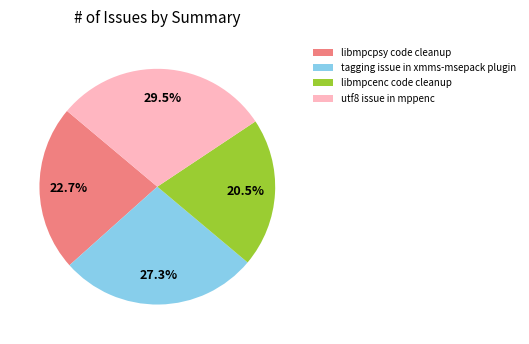

Count the number of slices in the pie.

4